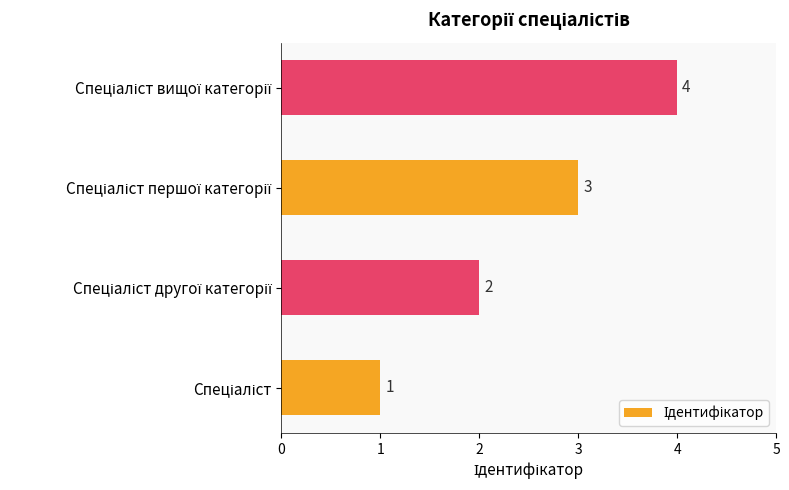

What is the smallest value displayed?

1